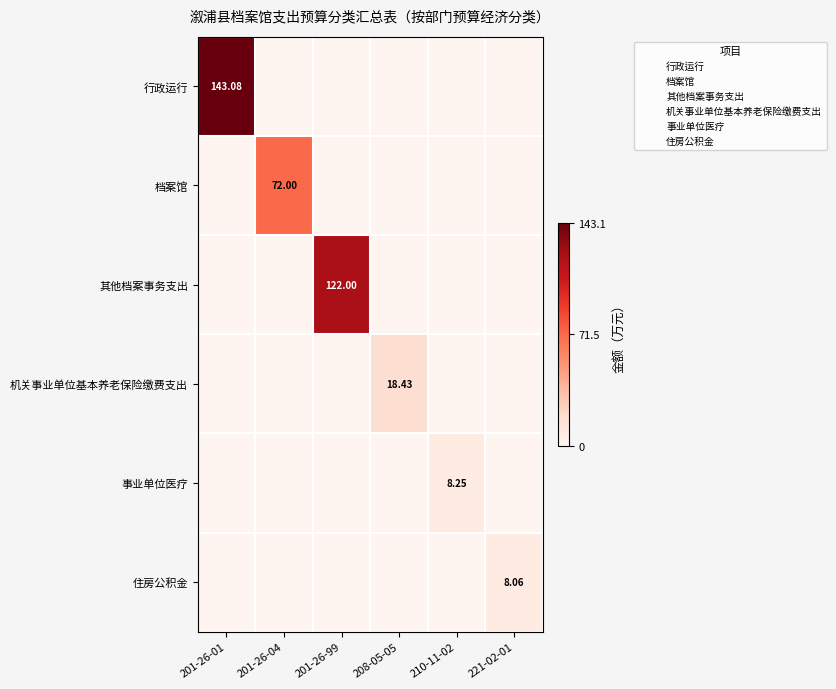

At which label does 其他档案事务支出 reach its peak?

201-26-01